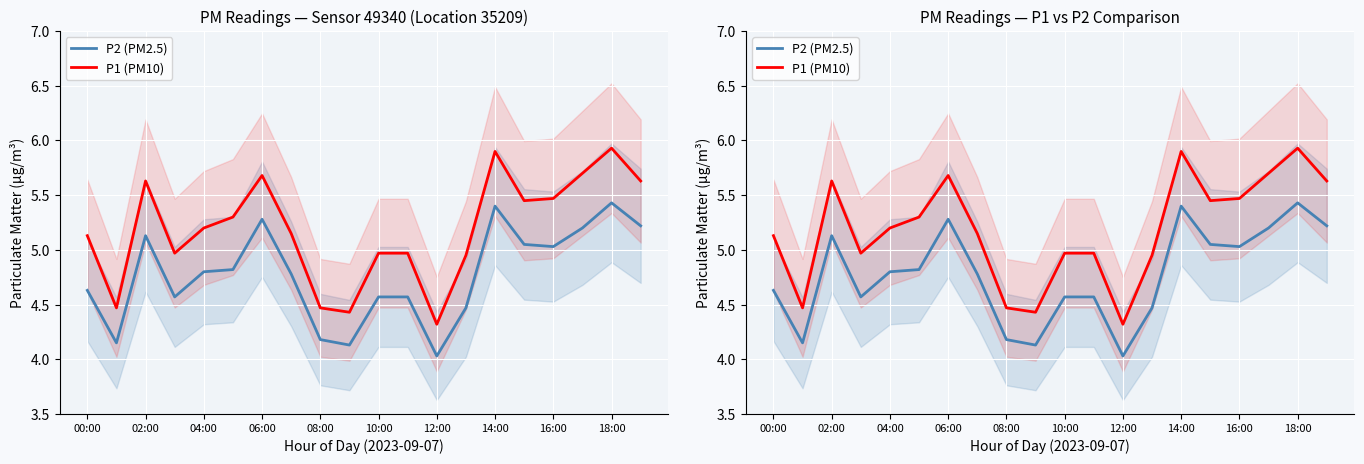

In P1 (PM10), how many points are lower than both neighbors (excluding endpoints)?

5